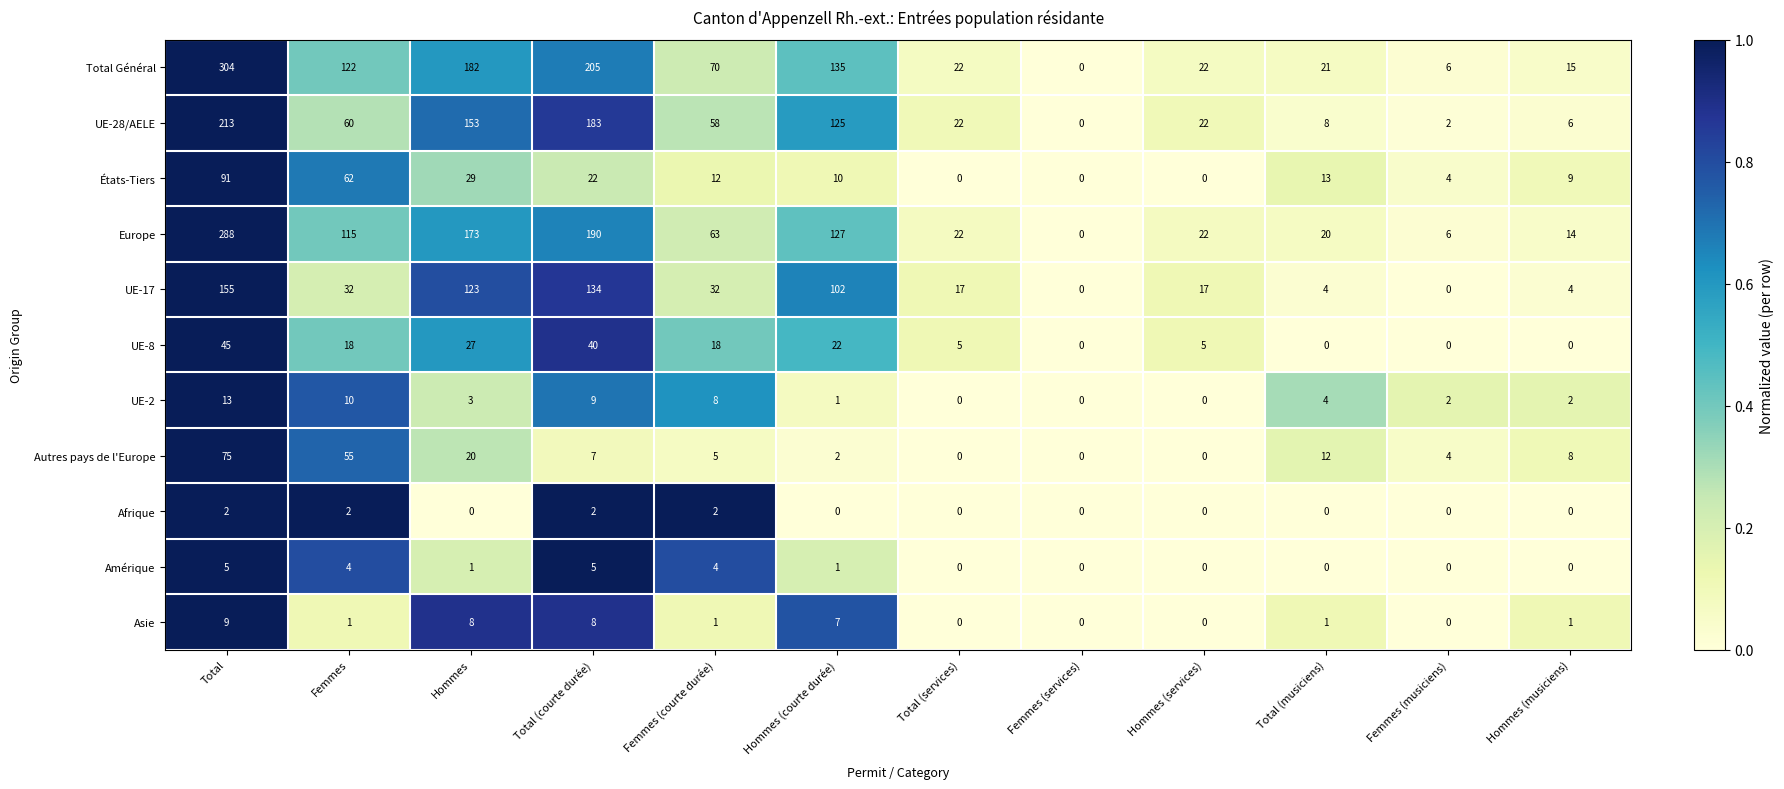

Between Femmes and Hommes, which series saw the biggest shift?

UE-28/AELE